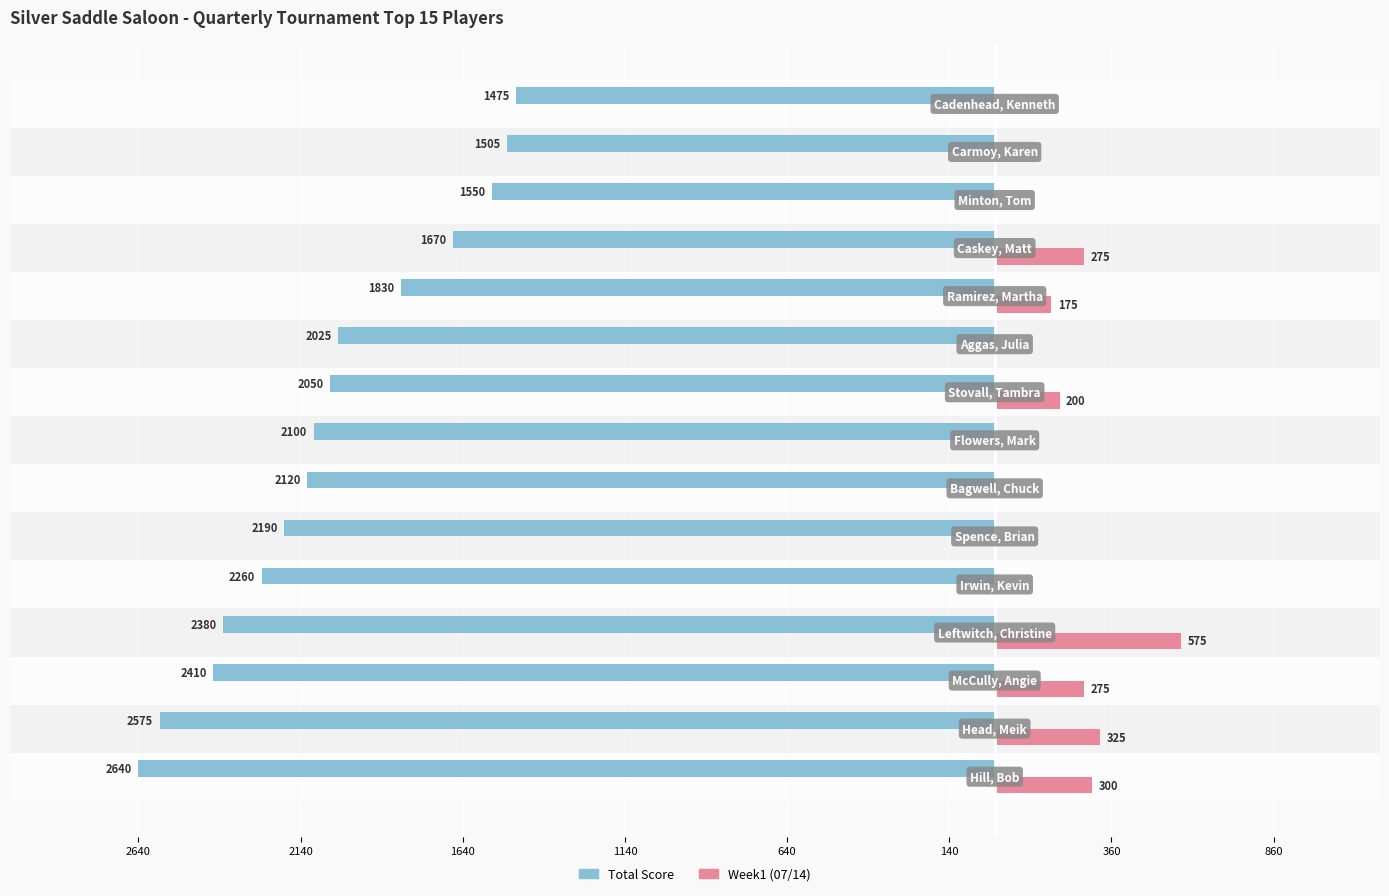

What is the value of the Total Score bar at the 7th from the left?

-2120